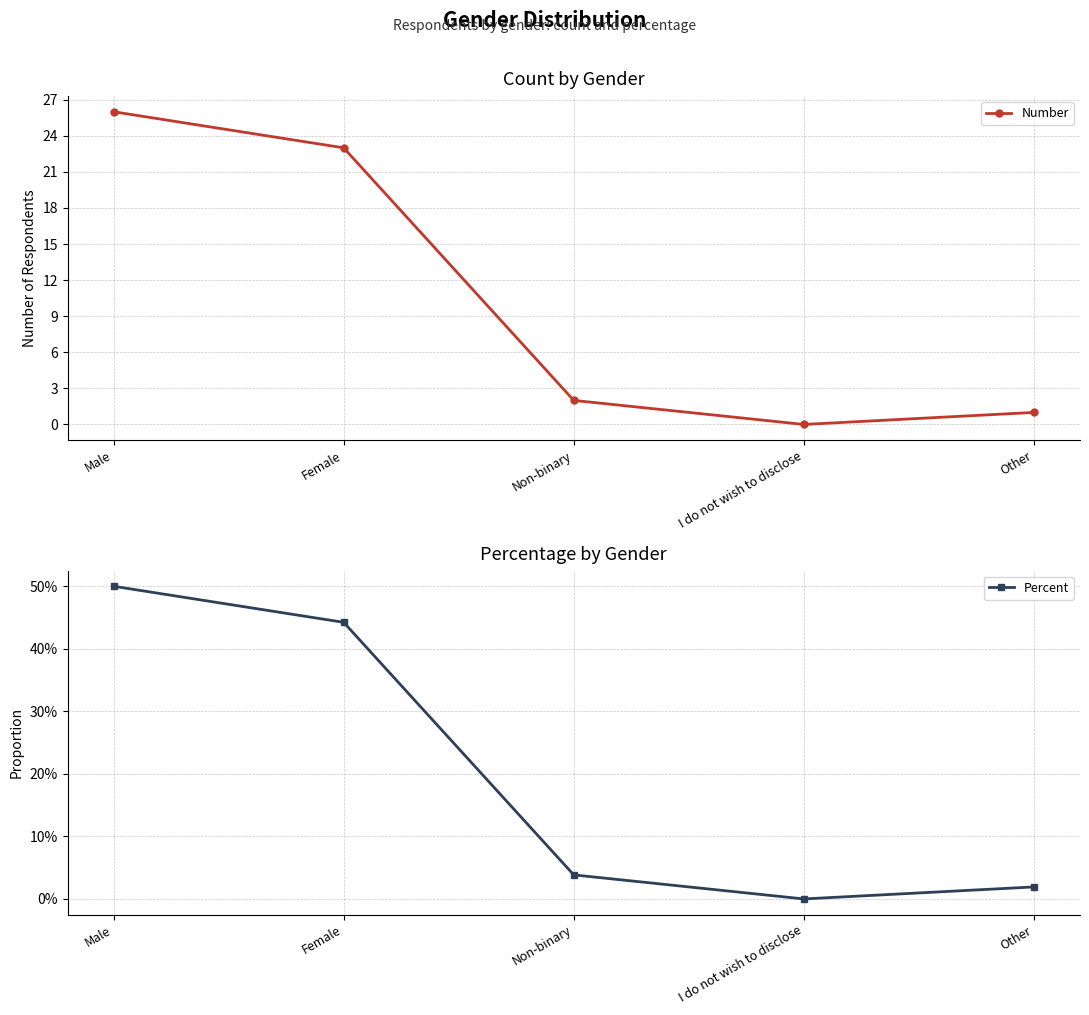

At which category does the chart reach its peak across all series?

Male